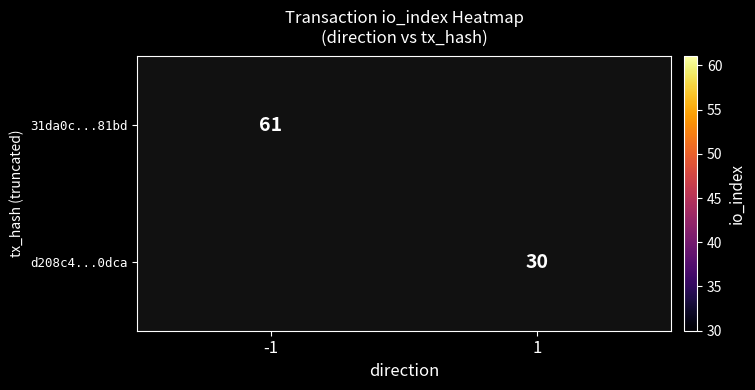

True or false: 31da0c...81bd has a value of 40.6 at -1.

False